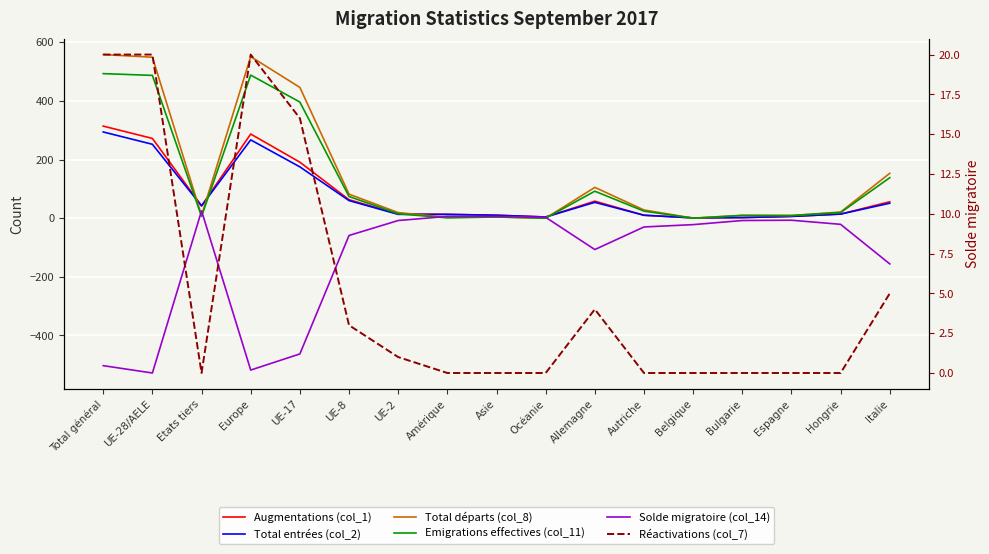

At which category is the sum across all series the highest?

Total général